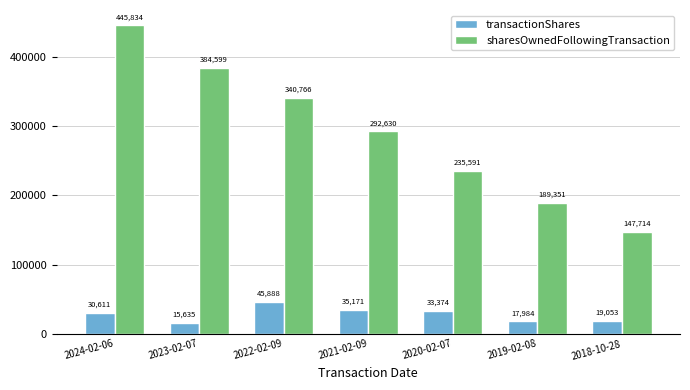

What is the difference between the maximum and minimum values in the transactionShares series?

30253